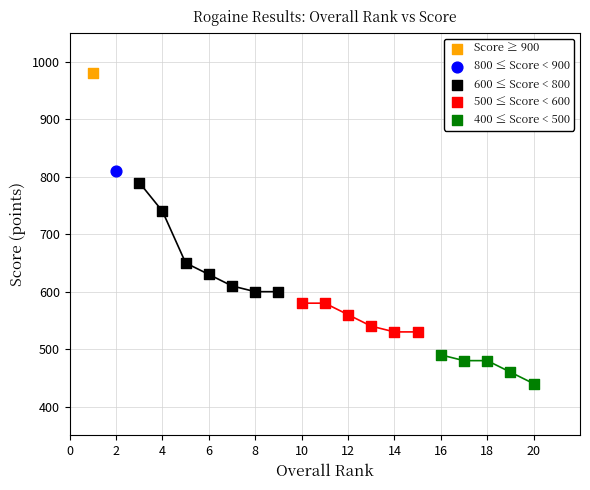

Which series contains the highest Y value?

Score ≥ 900